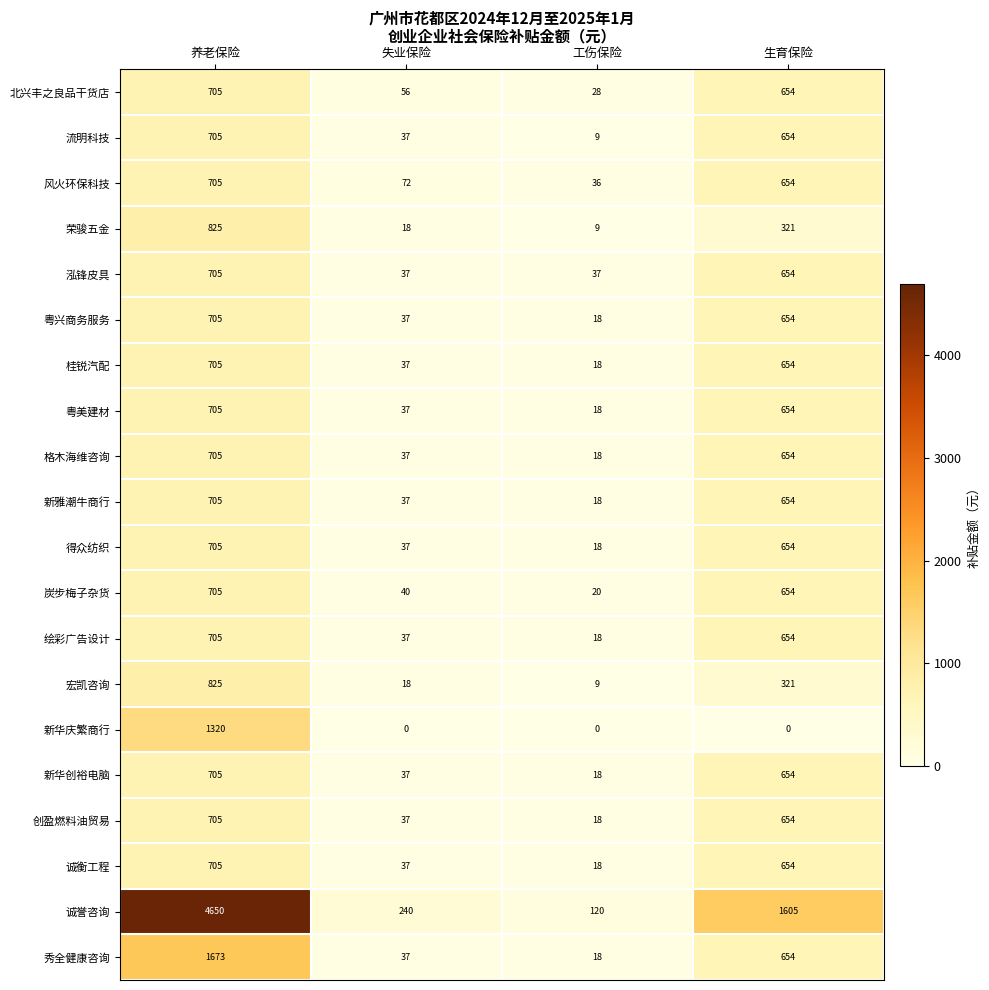

What is the greatest value displayed?

4650